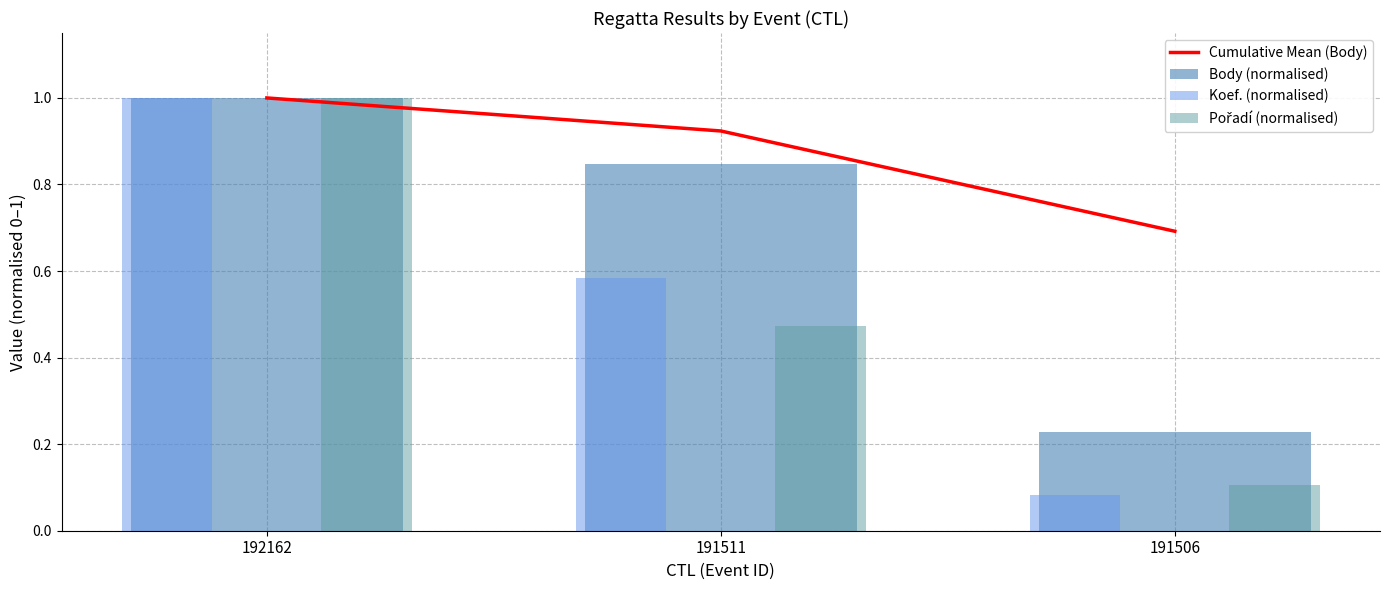

At how many categories does at least one series exceed 0?

3